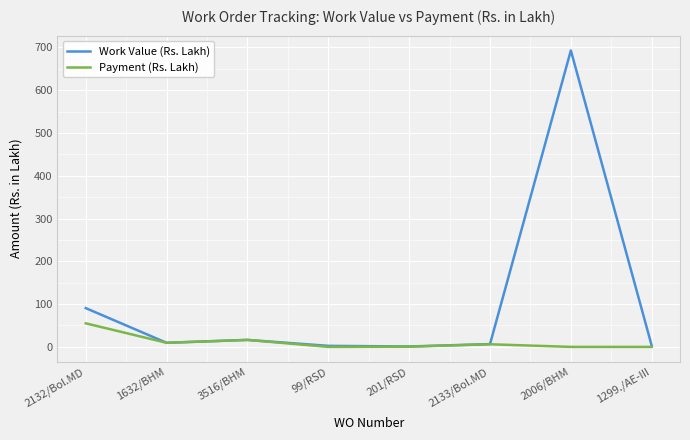

True or false: Payment (Rs. Lakh) has a value of 6.1 at 2133/Bol.MD.

True